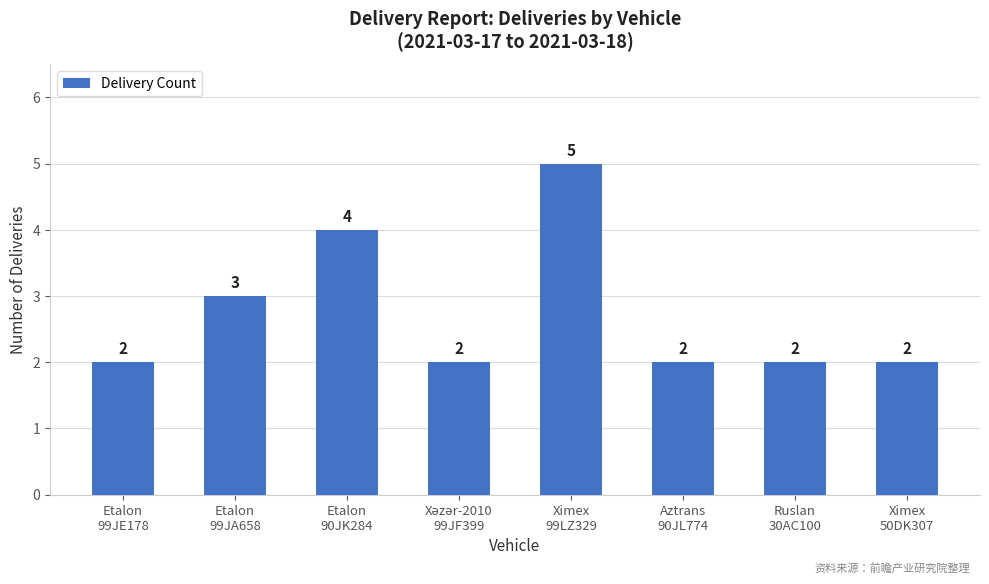

What is the difference between the maximum and minimum values?

3